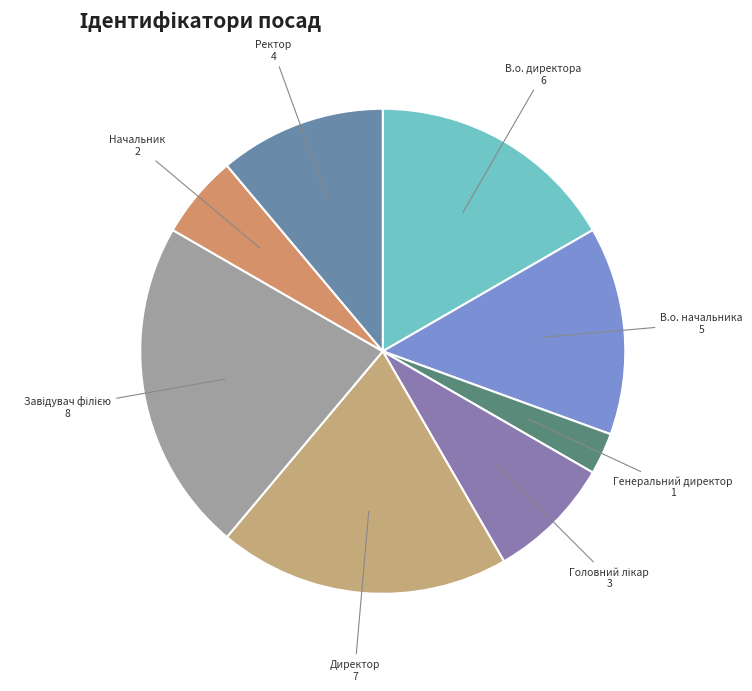

Is the sum of В.о. начальника and Начальник greater than half?

No